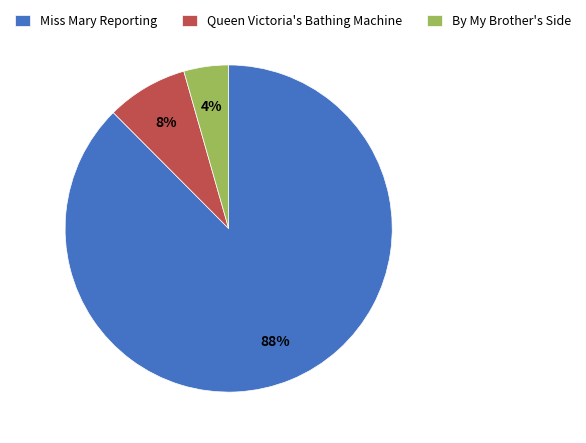

What is the ratio of the value at Queen Victoria's Bathing Machine to the value at Miss Mary Reporting?

0.1